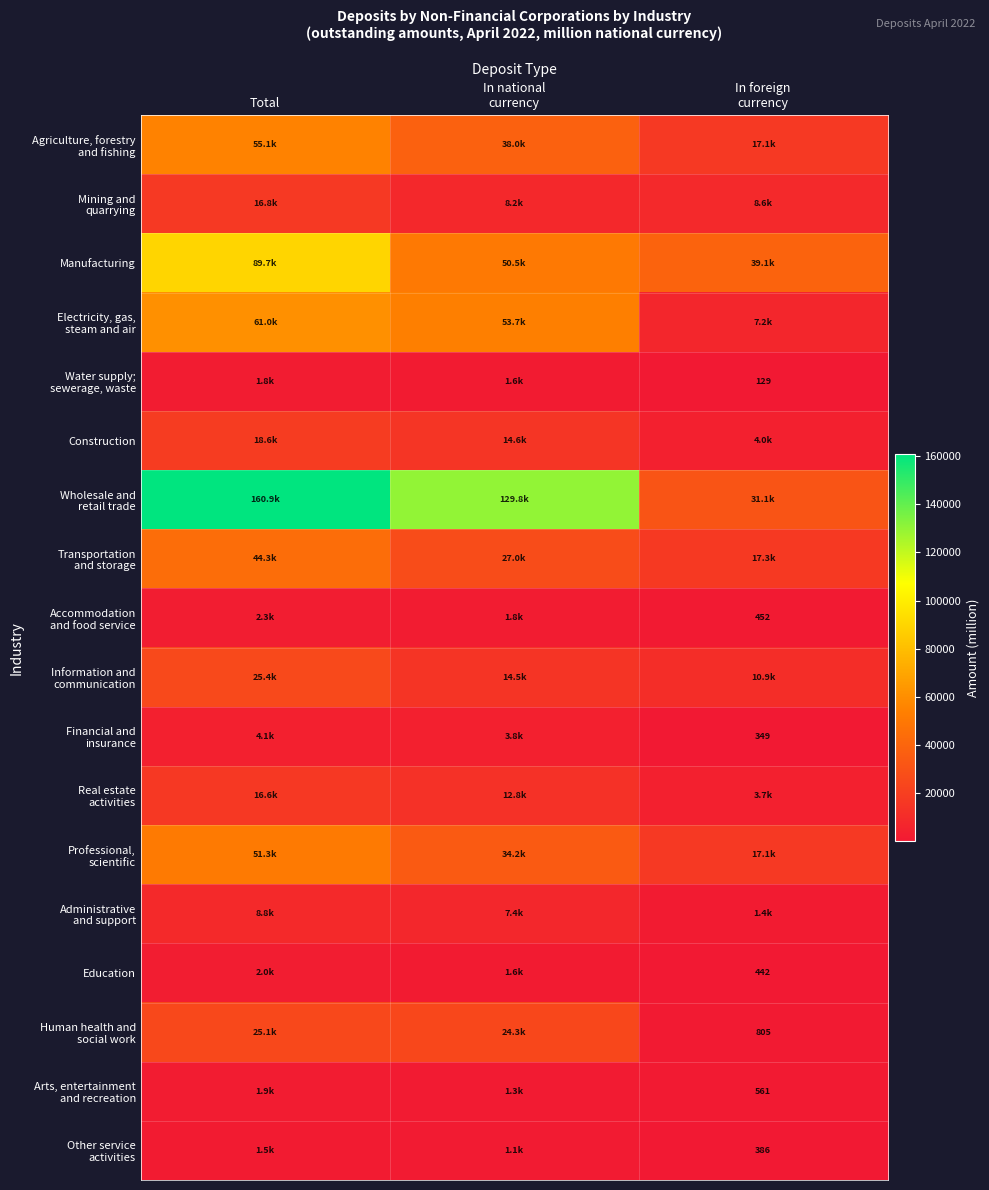

What is the sum of all Agriculture, forestry and fishing values?

110201.3